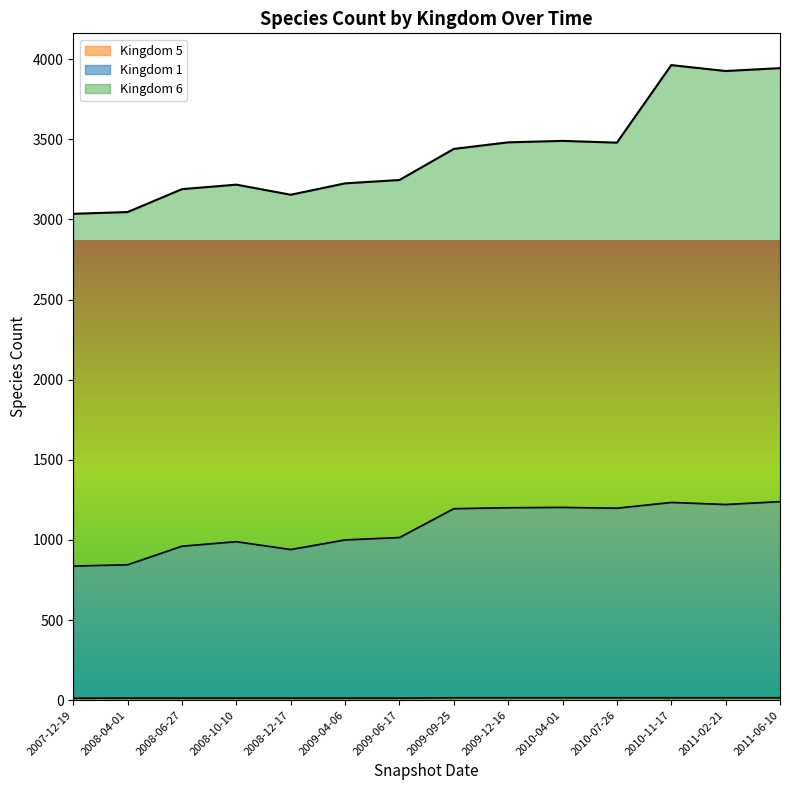

What position from the left is 2011-06-10?

14